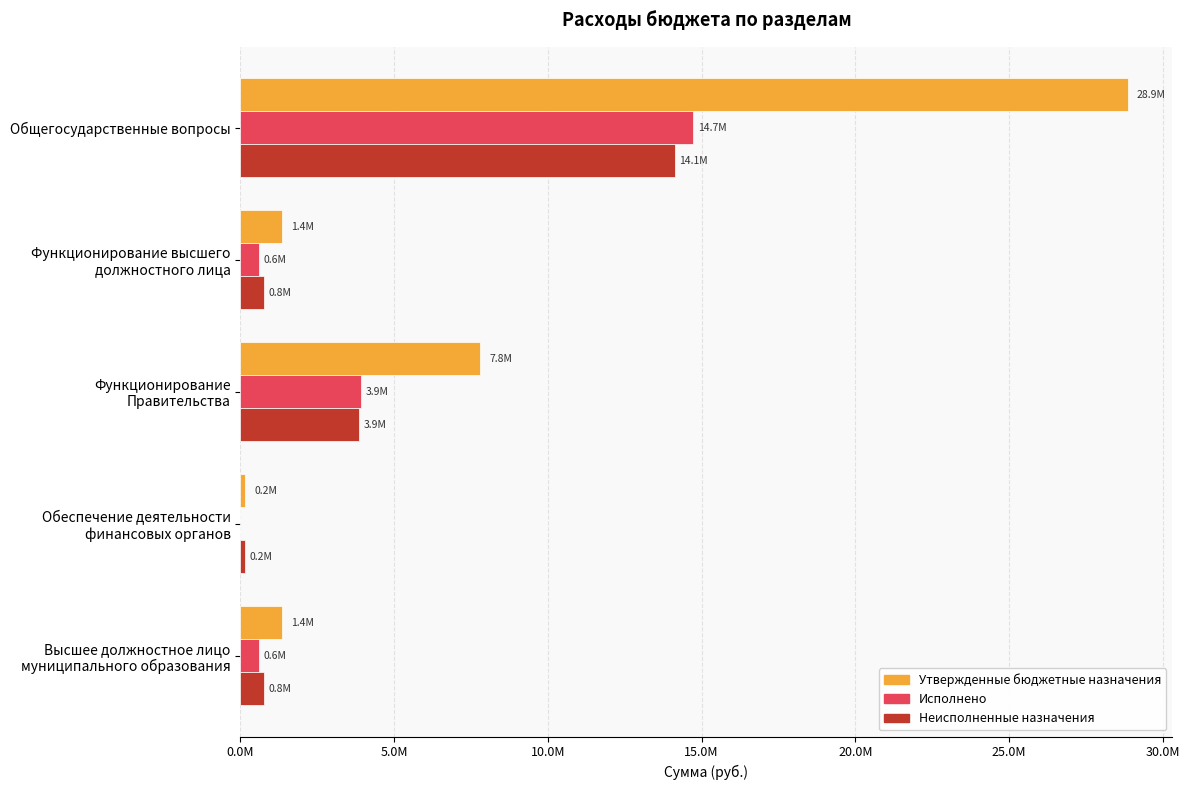

What are all the series names shown in the legend?

Утвержденные бюджетные назначения, Исполнено, Неисполненные назначения